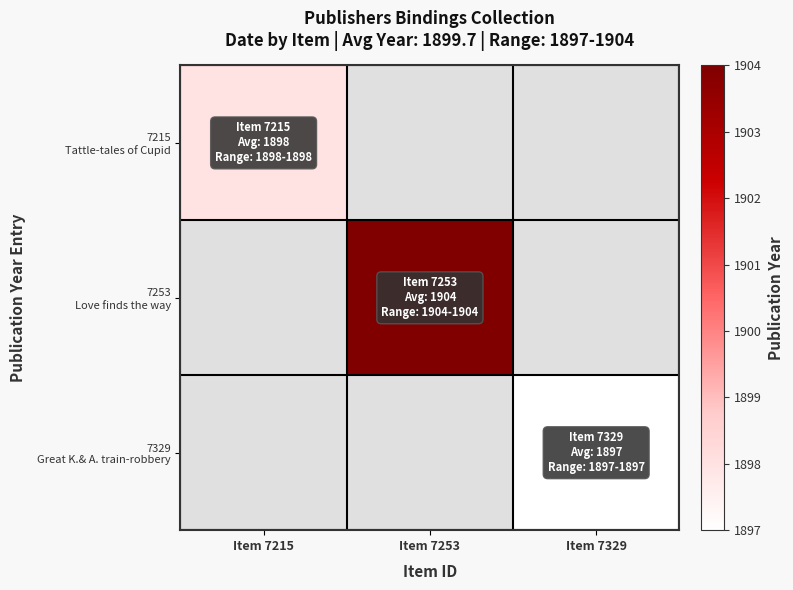

At how many categories does at least one series exceed 1898?

1